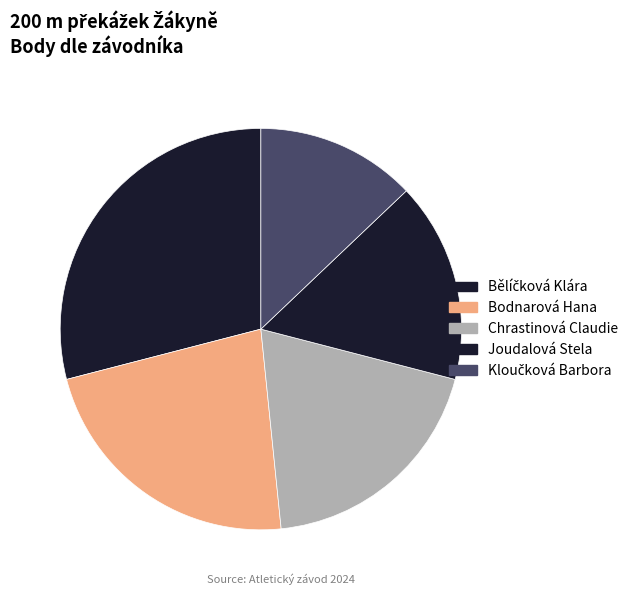

Does any single category account for the majority?

No